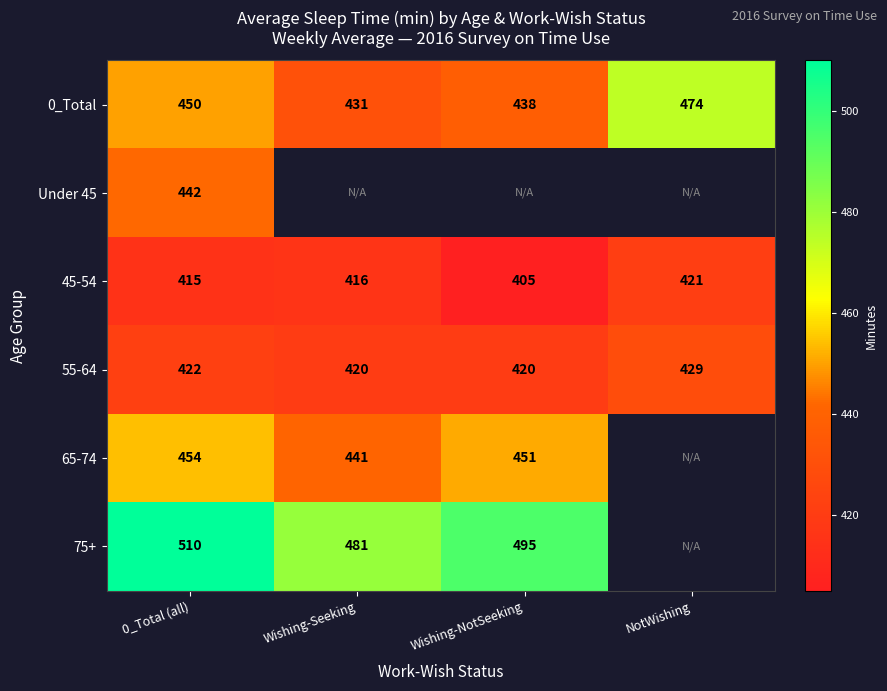

At how many categories does at least one series exceed 492?

2